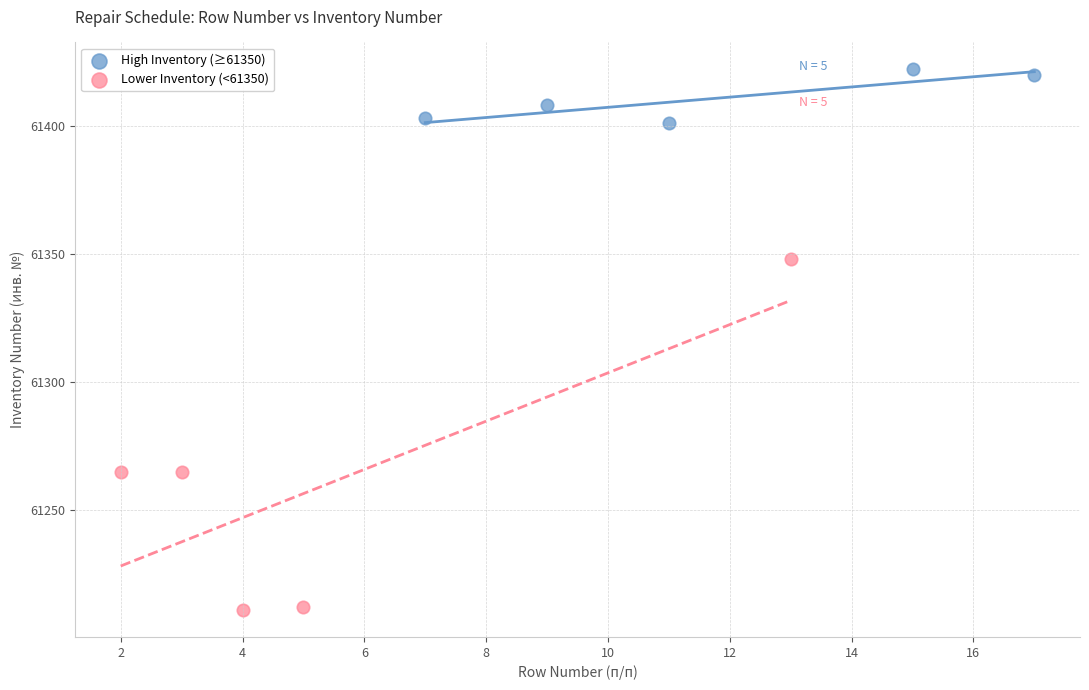

Which series has the largest Y range (max minus min)?

Lower Inventory (<61350)